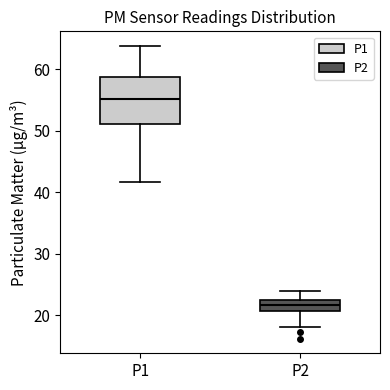

Which box's median line is the highest?

P1